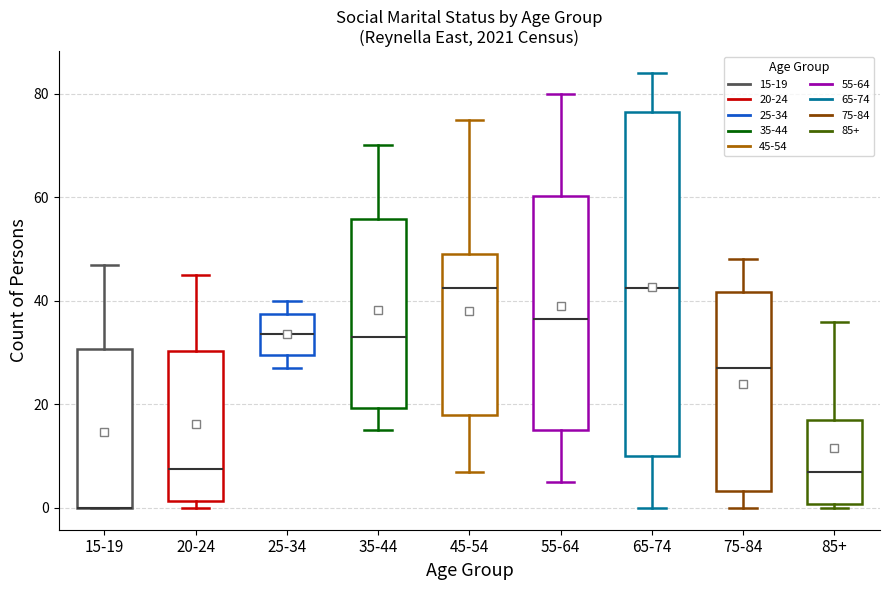

Which box is the tallest, from its lower edge to its upper edge?

65-74